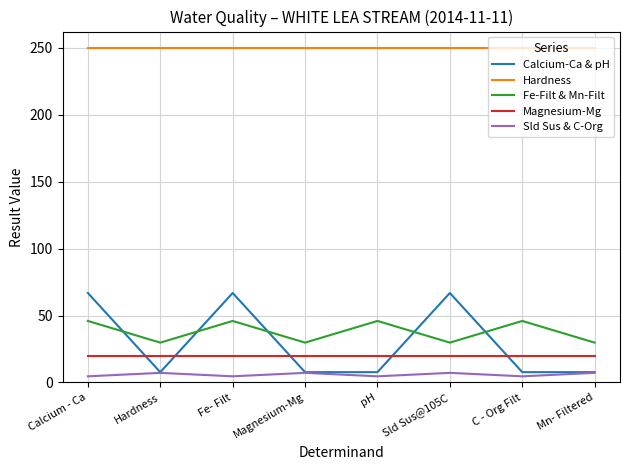

Is it true that Fe-Filt & Mn-Filt equals 46.0 at Fe- Filt?

True